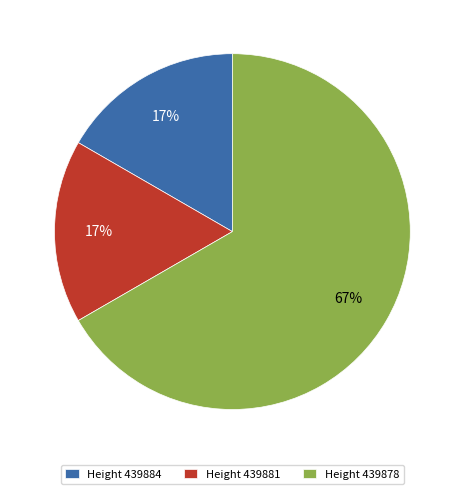

To the nearest percent, what is the average slice percentage?

33%